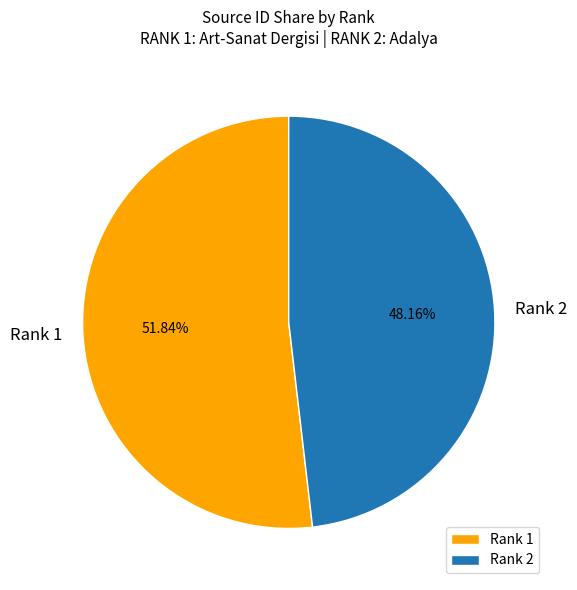

Does any single category account for the majority?

Yes